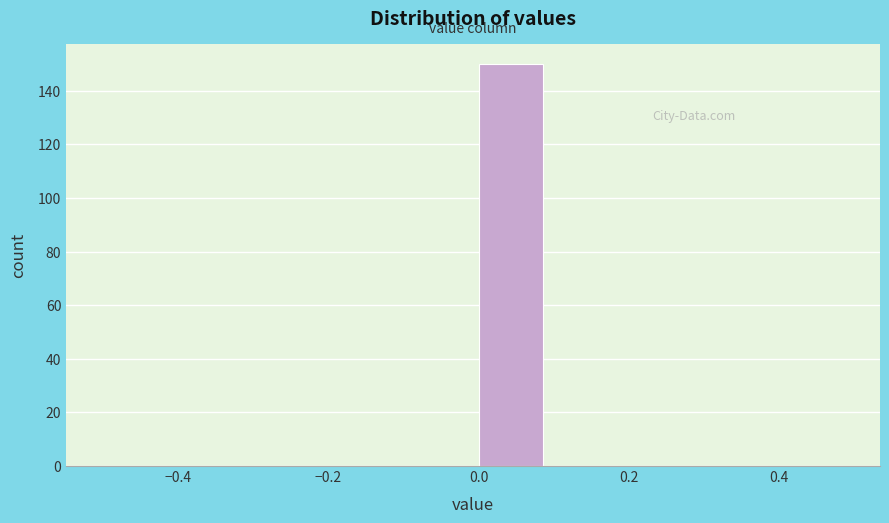

Which range on the x-axis has the tallest bar?

0.0 to 0.1